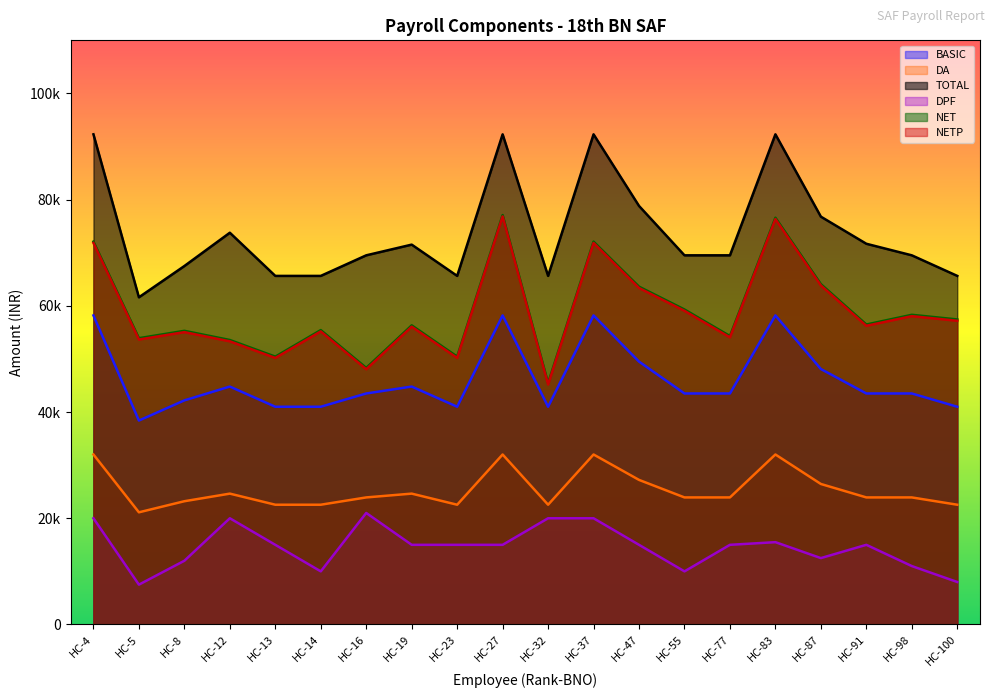

True or false: NET and BASIC cross at least once.

False